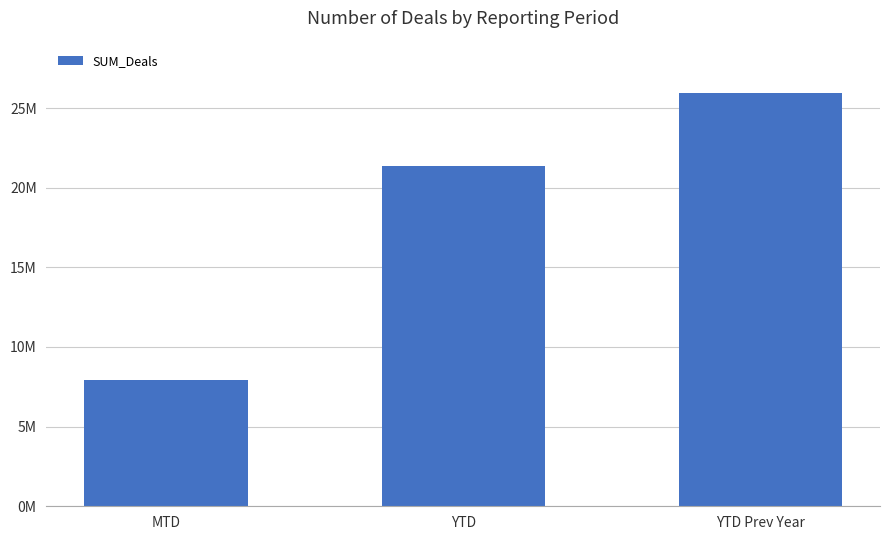

Rank the categories by value from lowest to highest.

MTD, YTD, YTD Prev Year